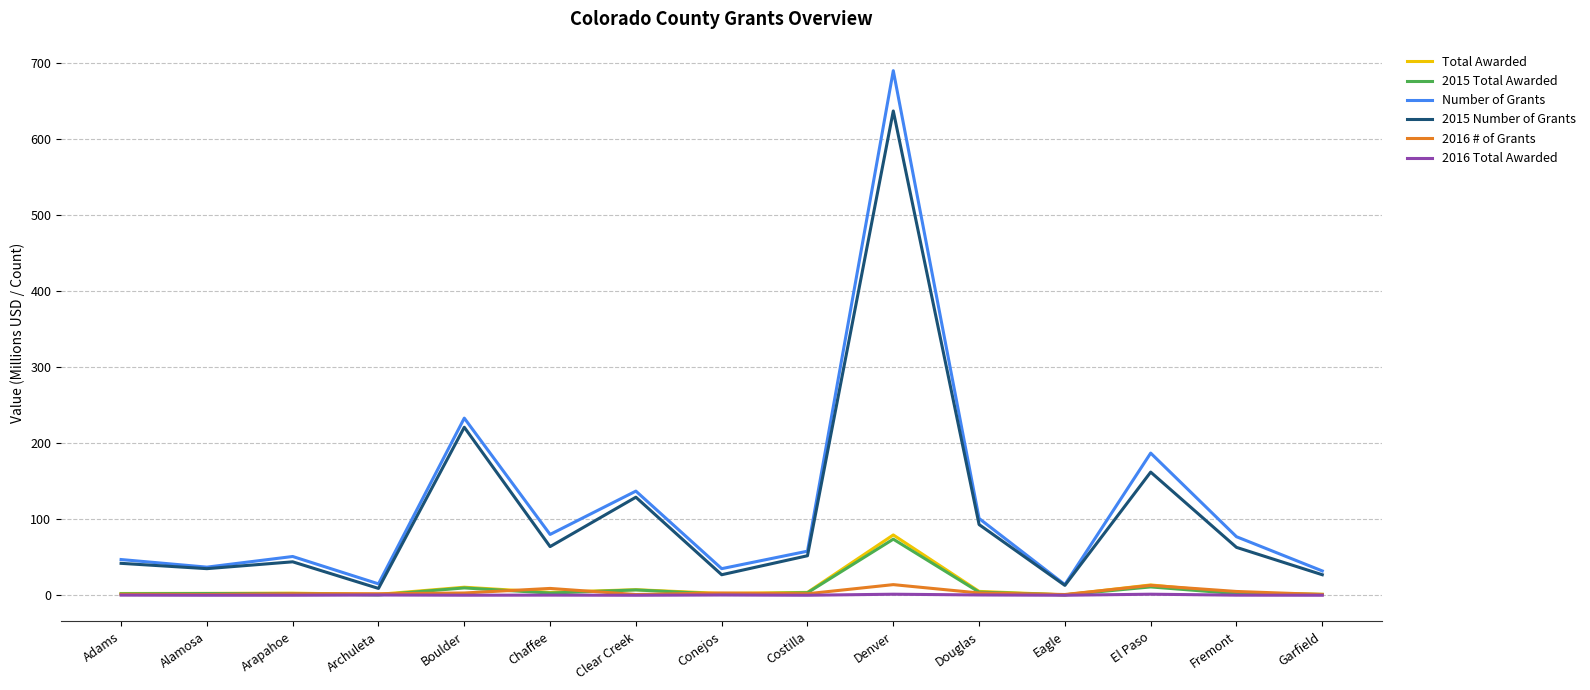

At which category does 2015 Number of Grants reach its first local valley?

Alamosa